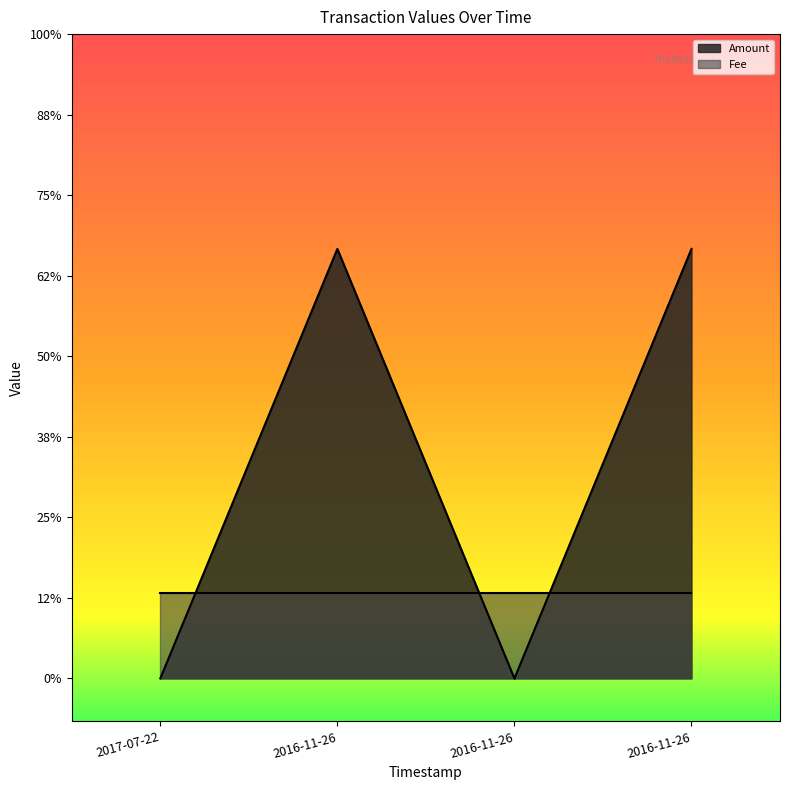

How many interior local peaks (higher than both neighbors) does the data have?

1